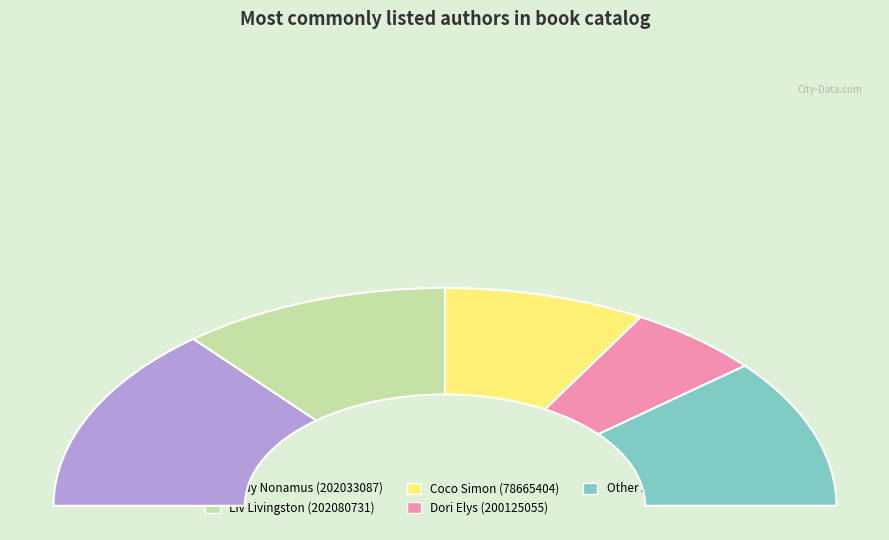

The Andy Nonamus (202033087) slice represents 52% of the pie. True or false?

False